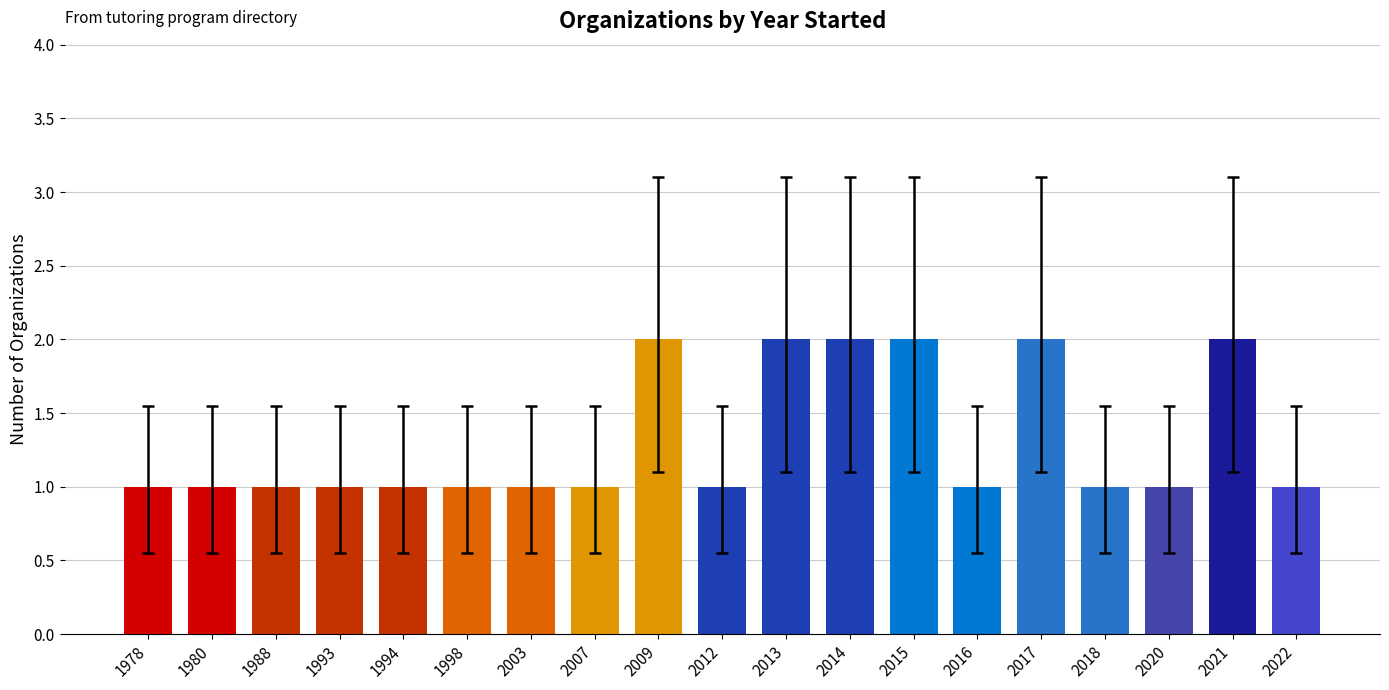

What is the value of the 17th bar from the left?

1